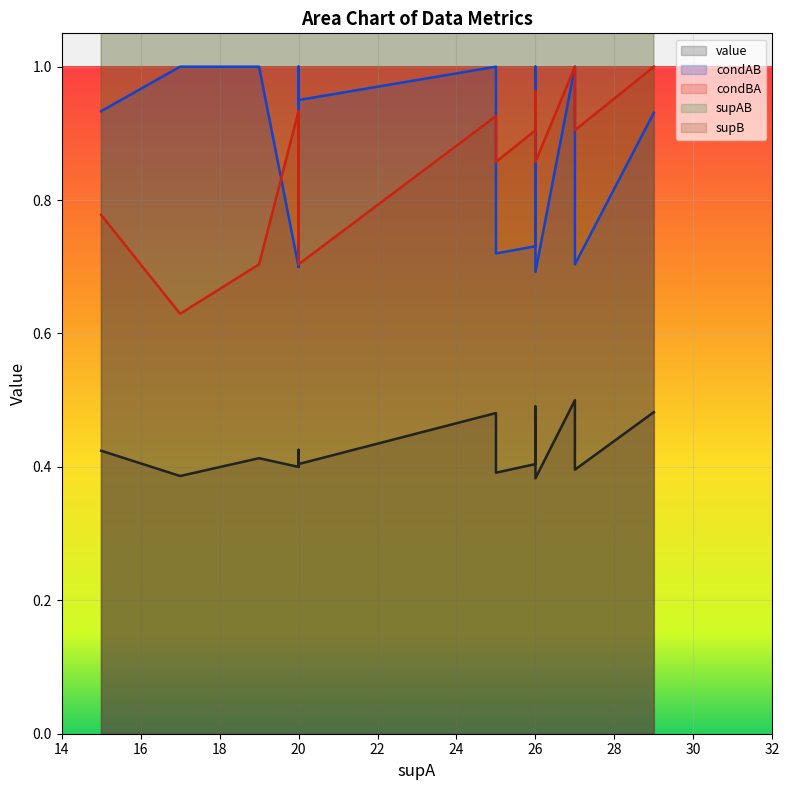

What is the difference between the maximum and minimum values in the value series?

0.1